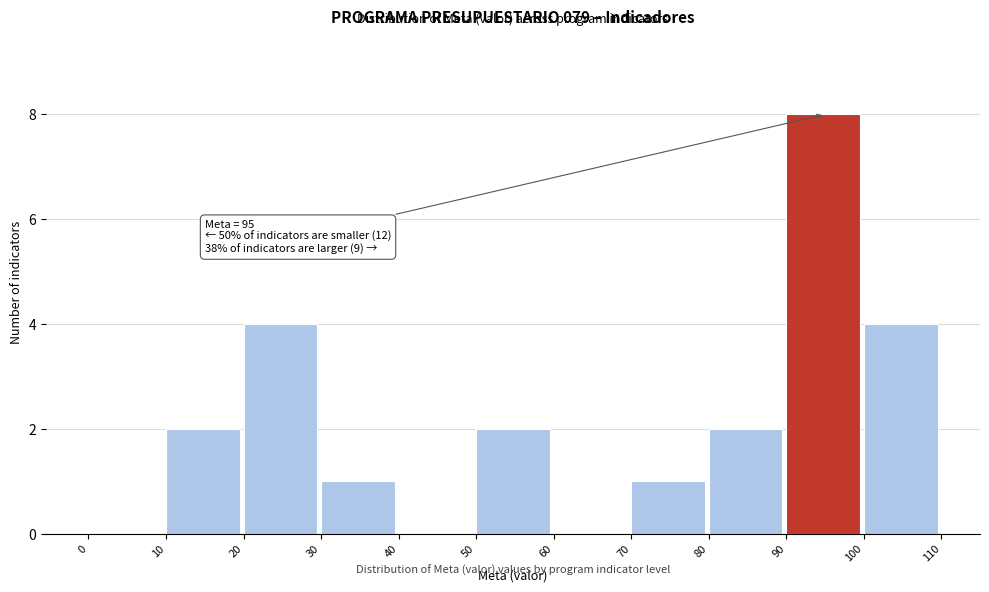

Over which range of the x-axis is the bar tallest?

90 to 100